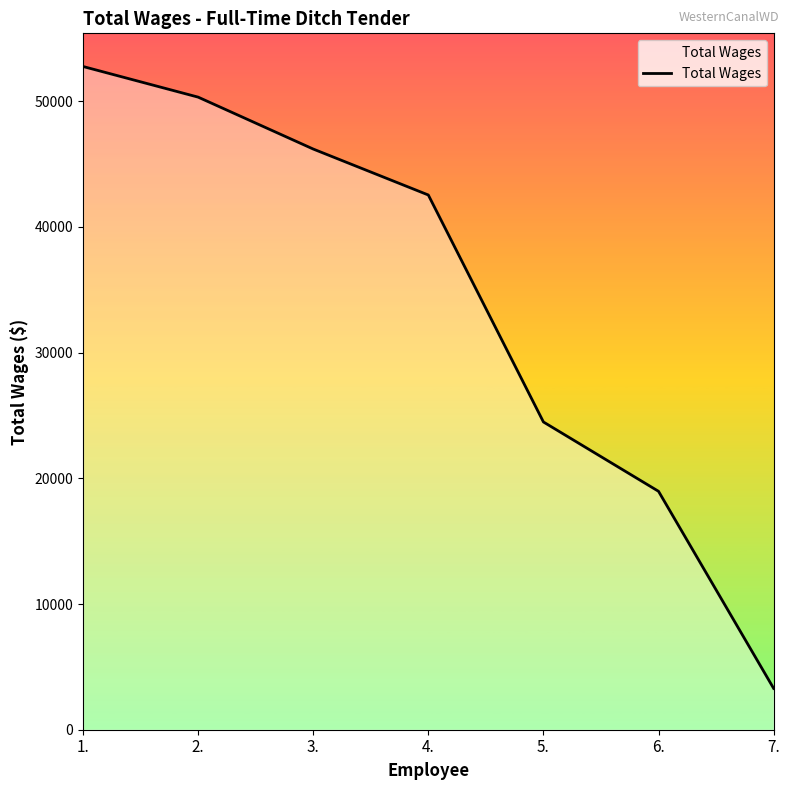

The chart shows a value of 52754 at 1.. True or false?

True